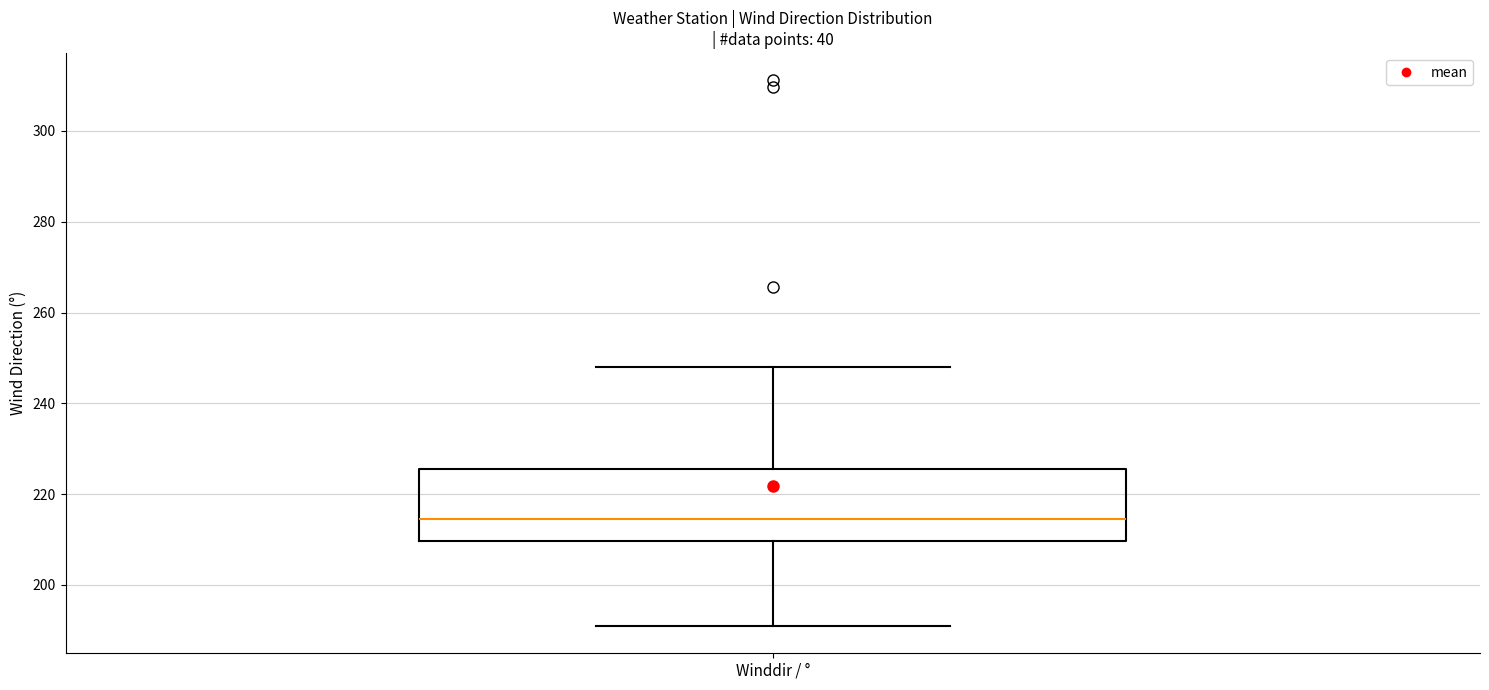

Transcribe this box plot: give where the median line is, the range the box spans, and where the two whiskers end, as read against the y-axis. The values are not printed on the chart, so give them approximately, as read against the axis.

median 214, box 210 to 226, whiskers 190 to 248